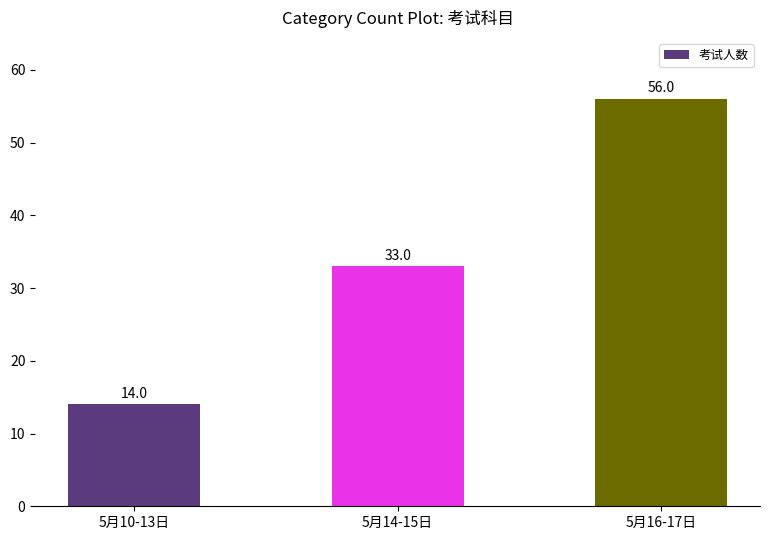

Rank the categories by value from highest to lowest.

5月16-17日, 5月14-15日, 5月10-13日